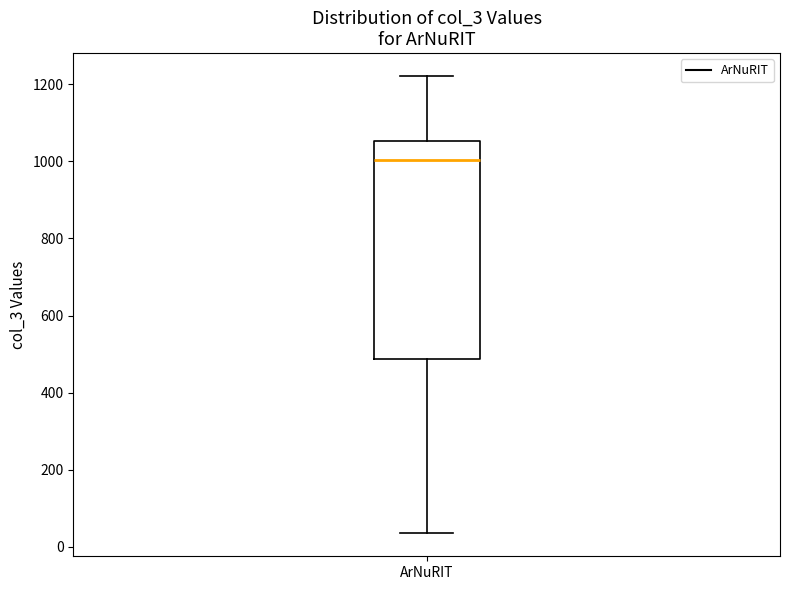

Read this box plot against the y-axis: the position of the median line, the range covered by the box, and the ends of both whiskers. The values are not printed on the chart, so give them approximately, as read against the axis.

median 1000, box 480 to 1060, whiskers 40 to 1220